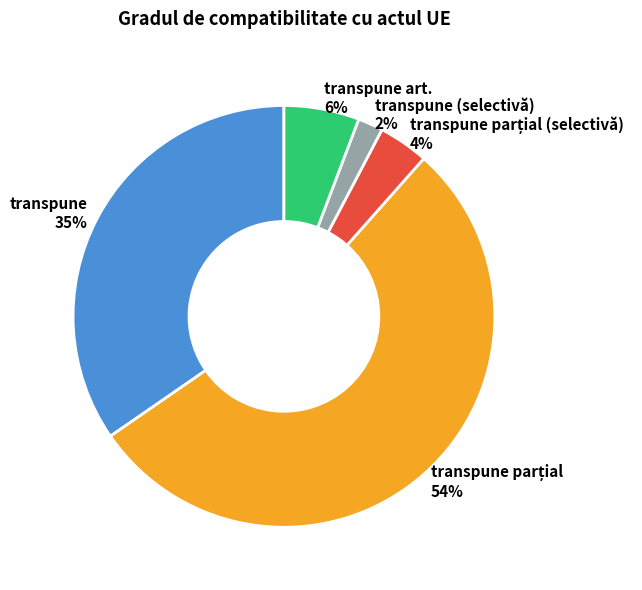

Which has a higher value, transpune (selectivă) 2% or transpune 35%?

transpune 35%